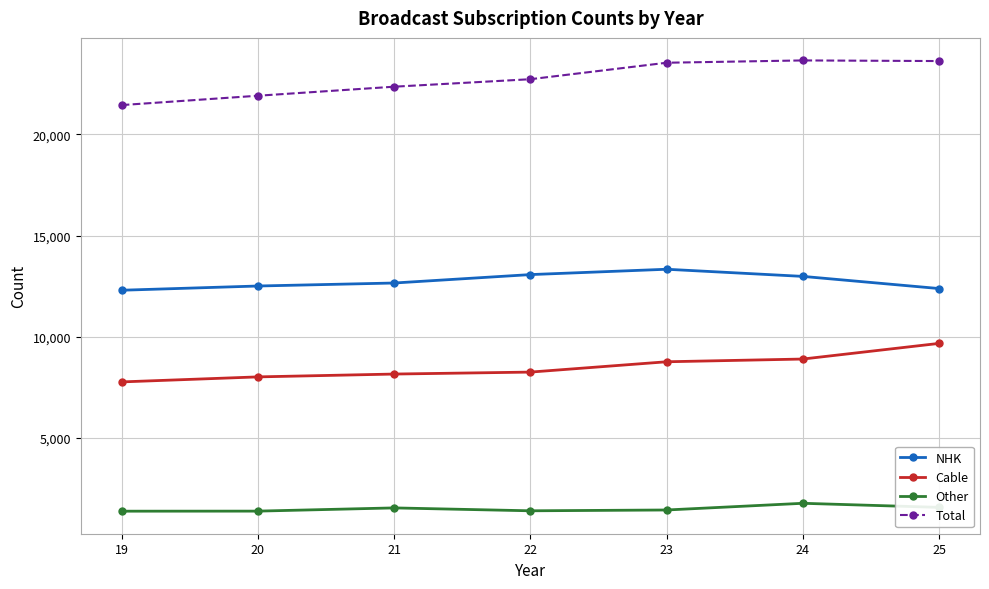

What is the greatest value displayed?

23651